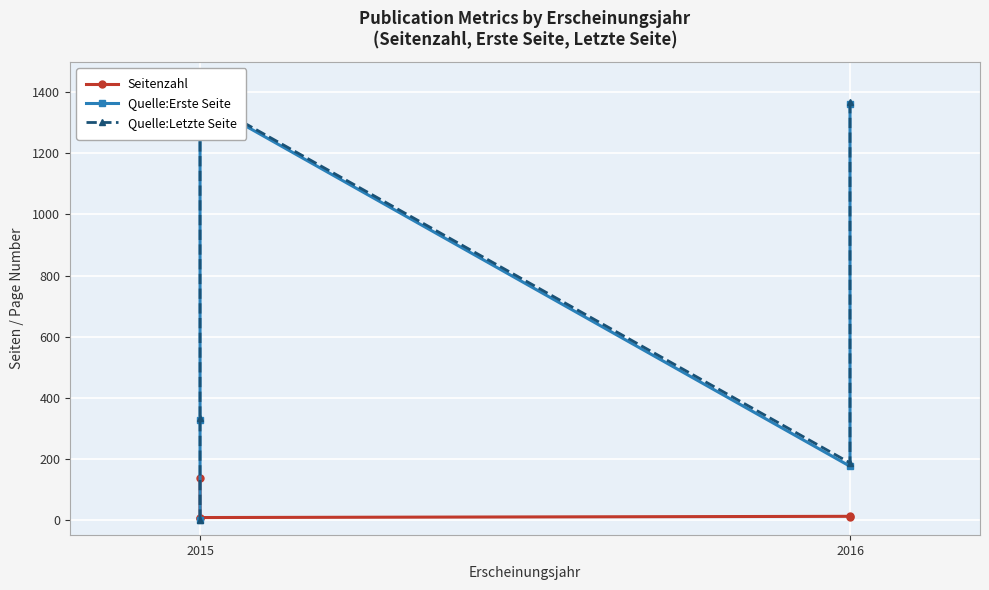

True or false: Quelle:Letzte Seite has a value of 135 at 2015.

False